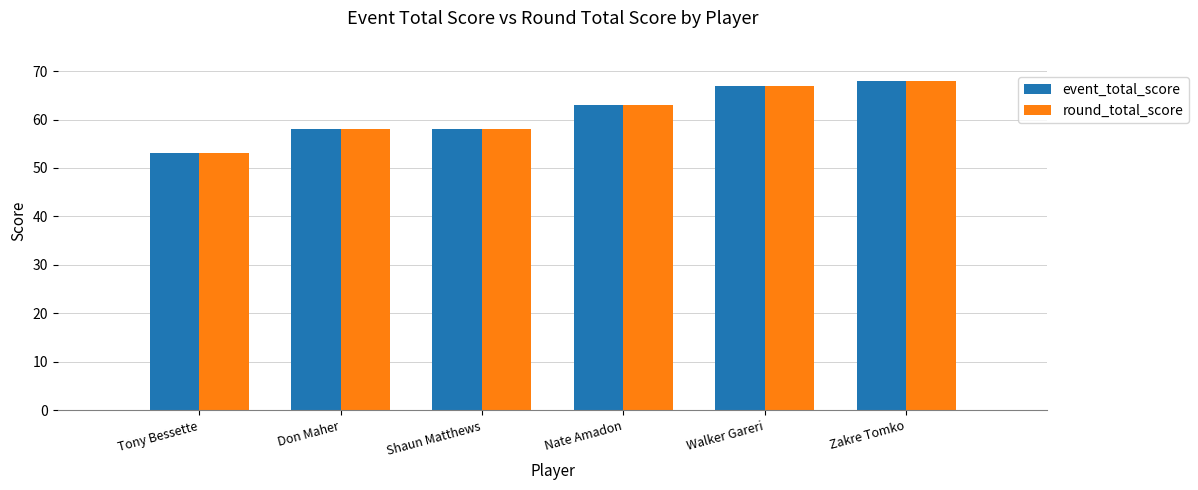

What is the total value across all series at Tony Bessette?

106